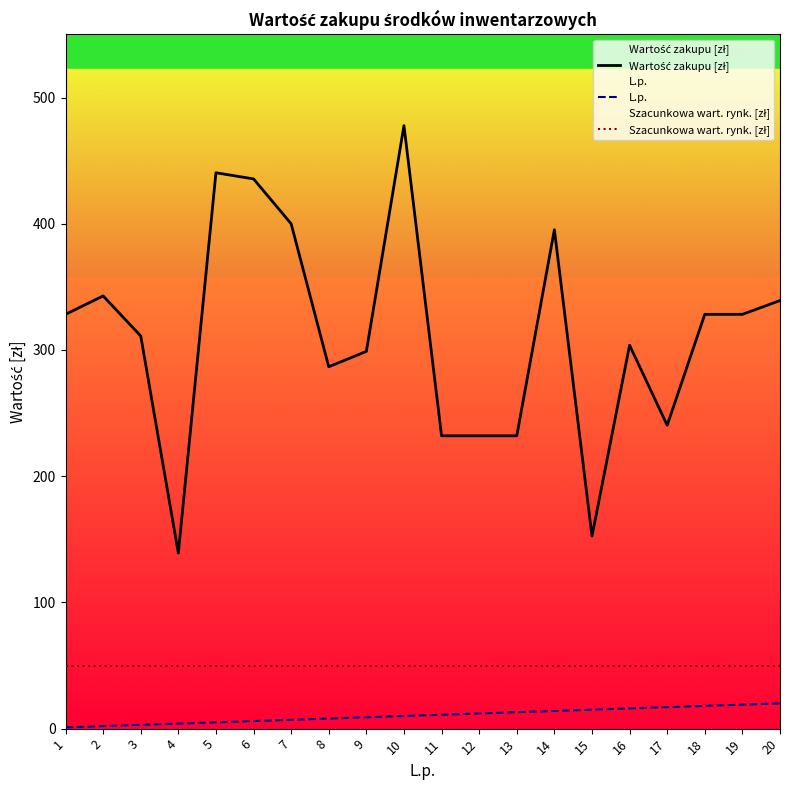

What is the value of the Szacunkowa wart. rynk. [zł] point at the 14th from the left?

50.0